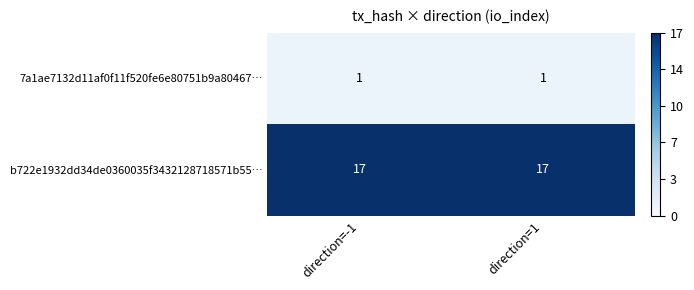

Reading right to left, what are all the values shown in this chart?

7a1ae7132d11af0f11f520fe6e80751b9a80467…: direction=1=1	direction=-1=1
b722e1932dd34de0360035f3432128718571b55…: direction=1=17	direction=-1=17